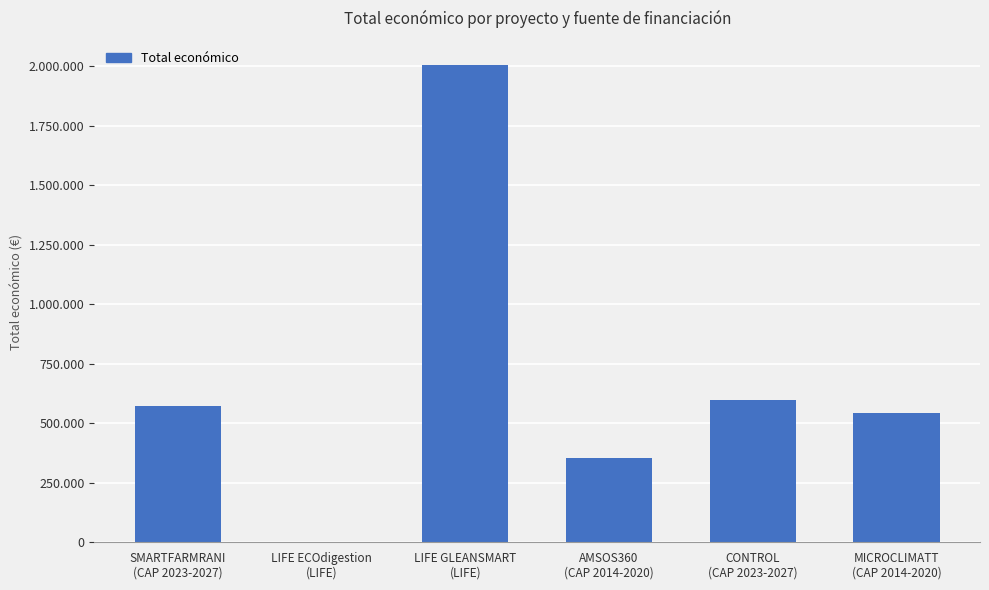

Reading left to right, list all the values displayed in this chart.

571965	971	2007637	352350	598597	543365